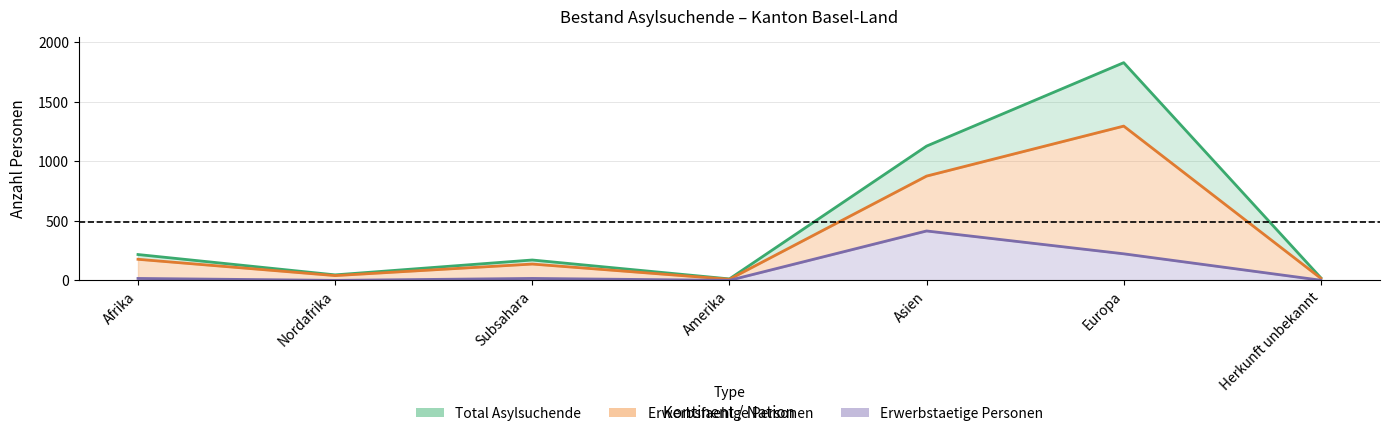

At which category does Erwerbsfaehige Personen reach its first local peak?

Subsahara